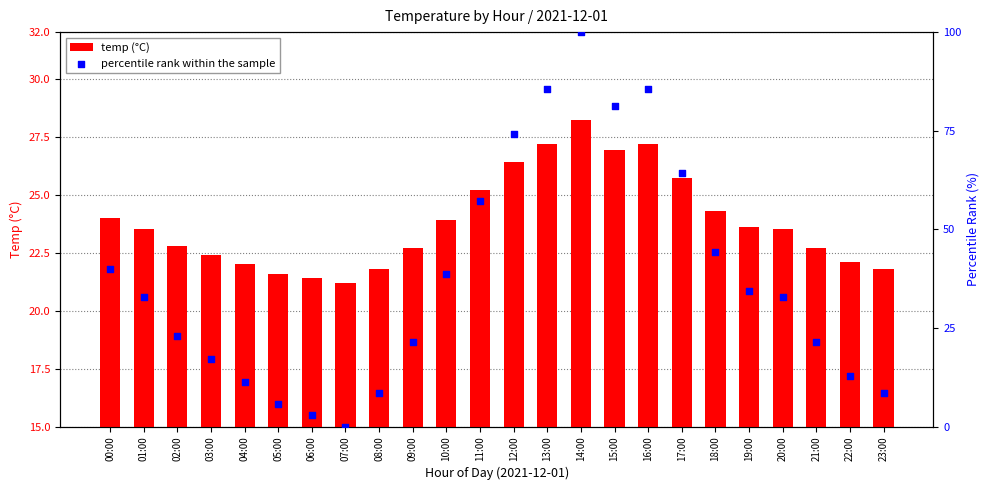

Which series has the largest total across all categories?

percentile rank within the sample